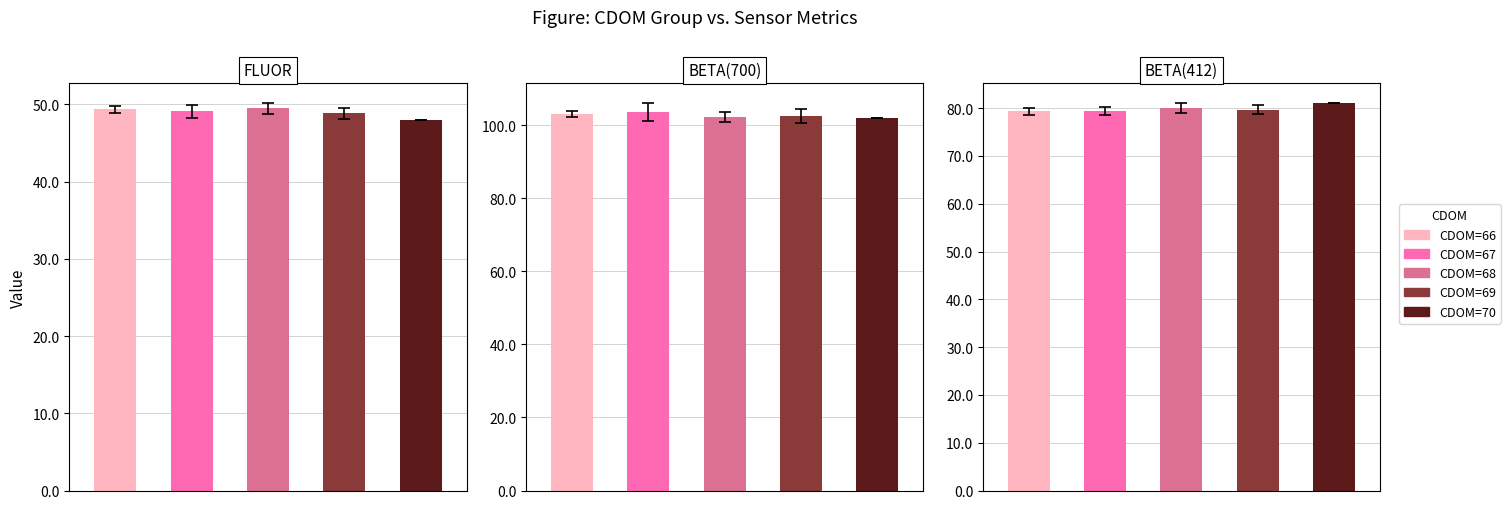

Read the FLUOR value at 67.

49.2